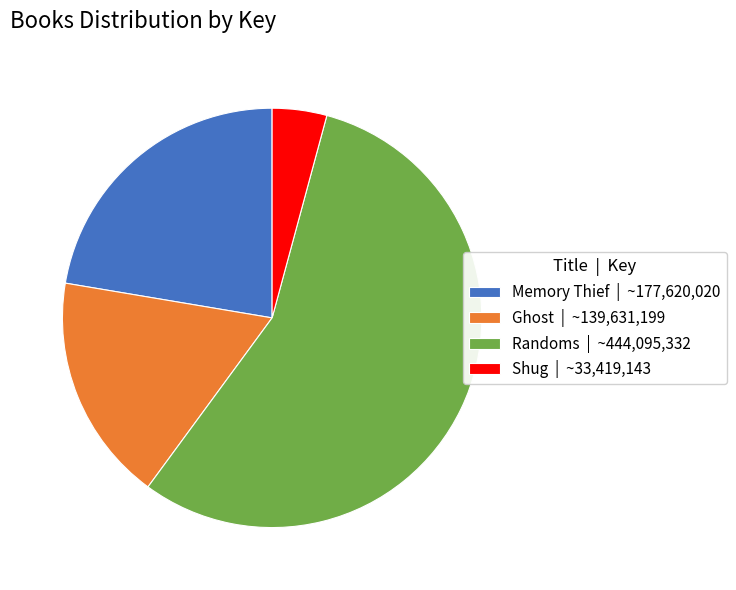

Which slice is the smallest?

Shug